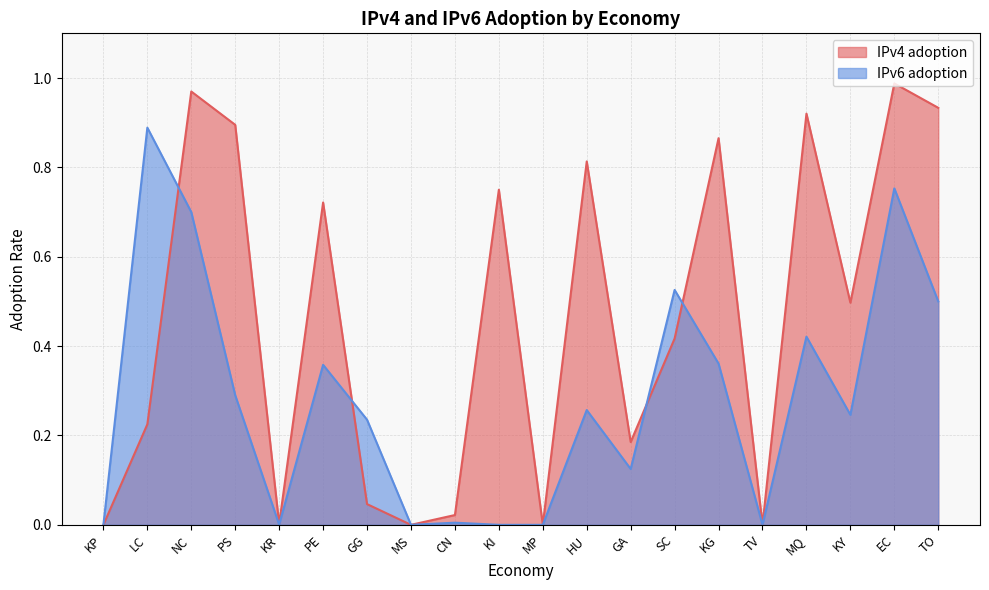

What is the sum of all IPv4 adoption values?

9.3